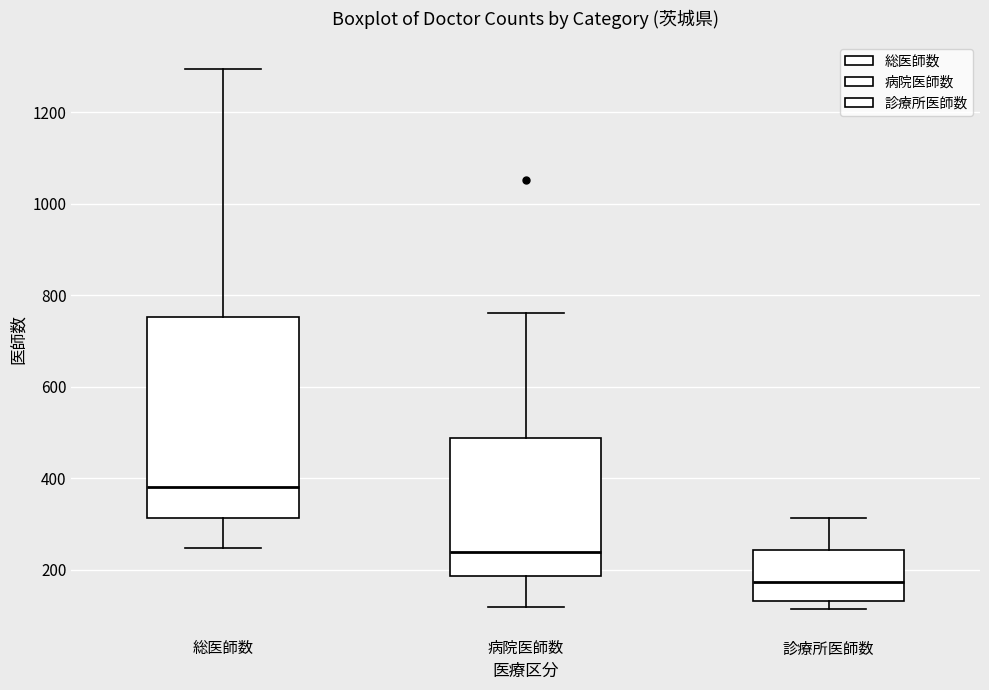

Reading left to right, transcribe this box plot: for each box, give where its median line is, the range the box spans, and where its two whiskers end, as read against the y-axis. The values are not printed on the chart, so give them approximately, as read against the axis.

総医師数: median 380, box 320 to 760, whiskers 240 to 1300
病院医師数: median 240, box 180 to 480, whiskers 120 to 760
診療所医師数: median 180, box 140 to 240, whiskers 120 to 320